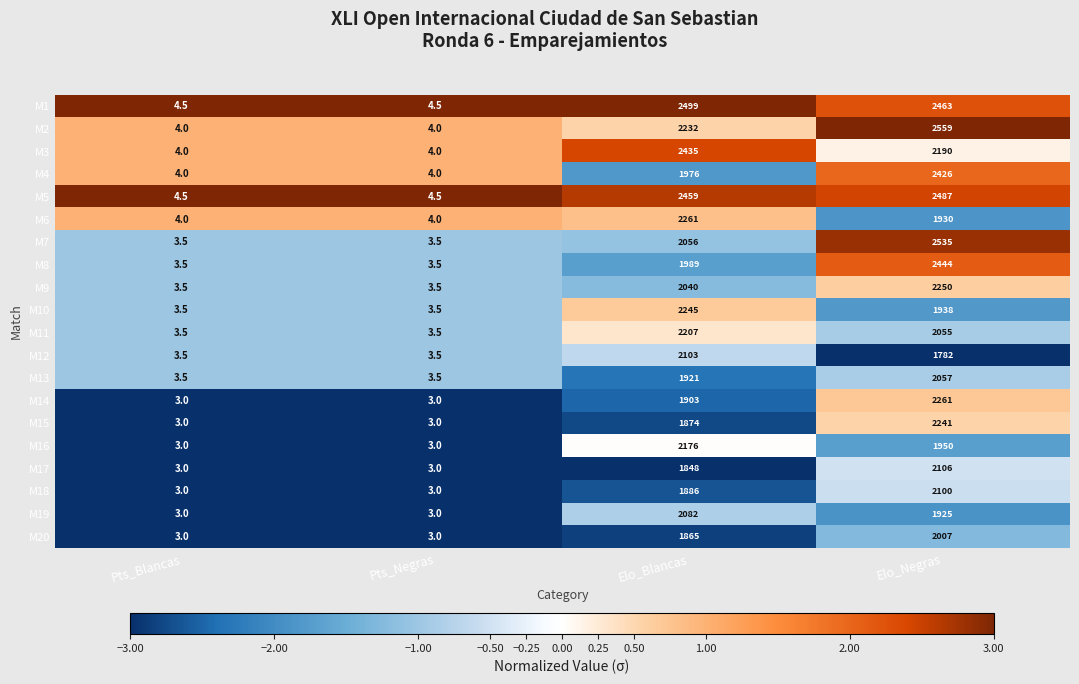

What is the minimum value shown in the chart?

3.0